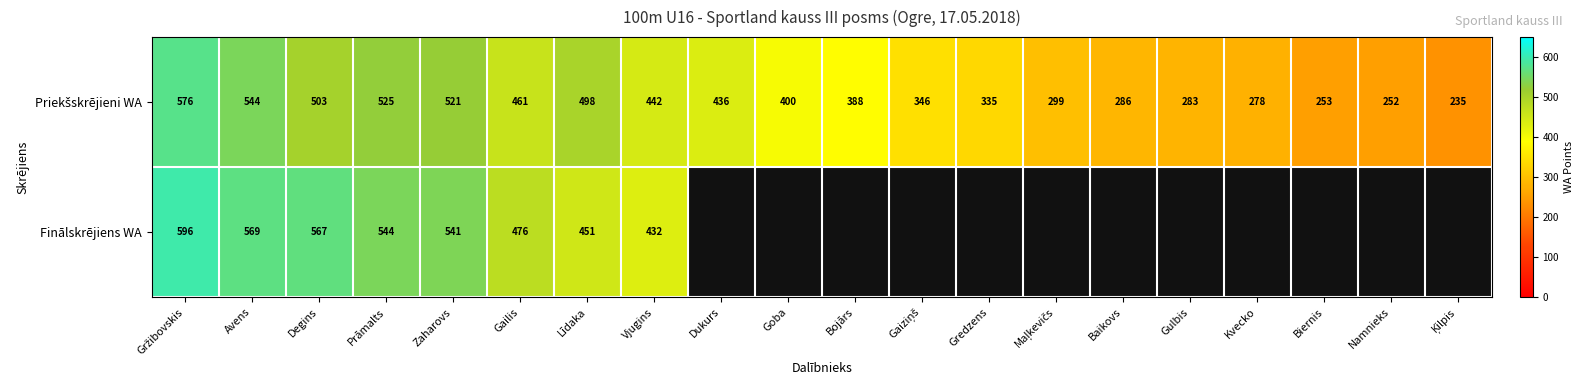

At how many categories does at least one series exceed 495?

6